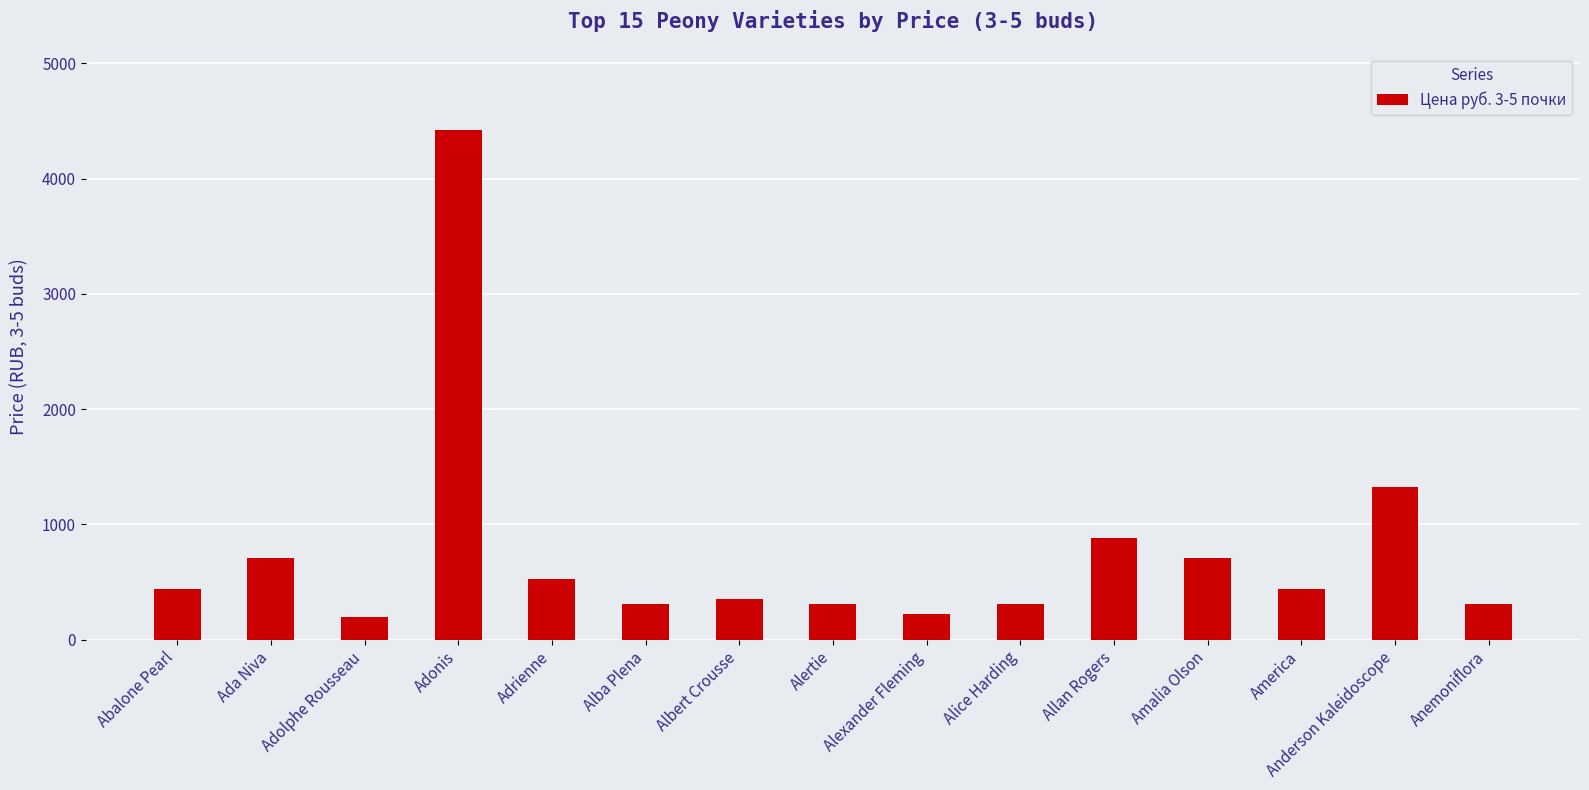

What is the label of the 12th bar from the right?

Adonis